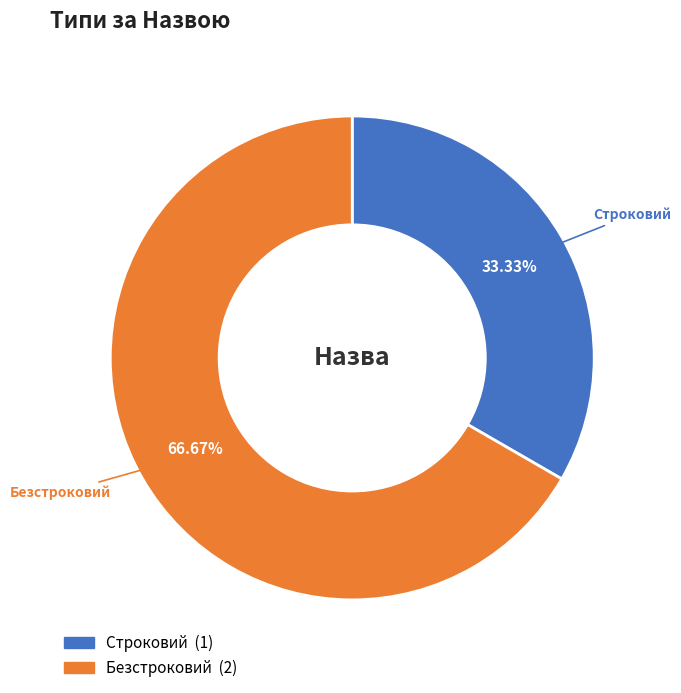

To the nearest percent, what is the difference between the largest and smallest slice percentages?

33%